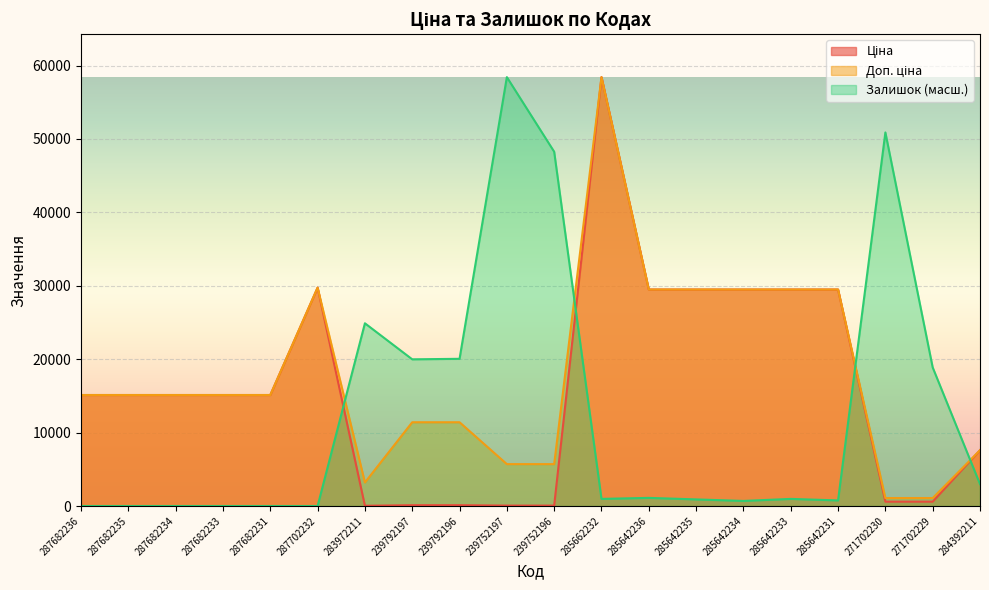

At which label is Залишок closest to 29213?

283972211